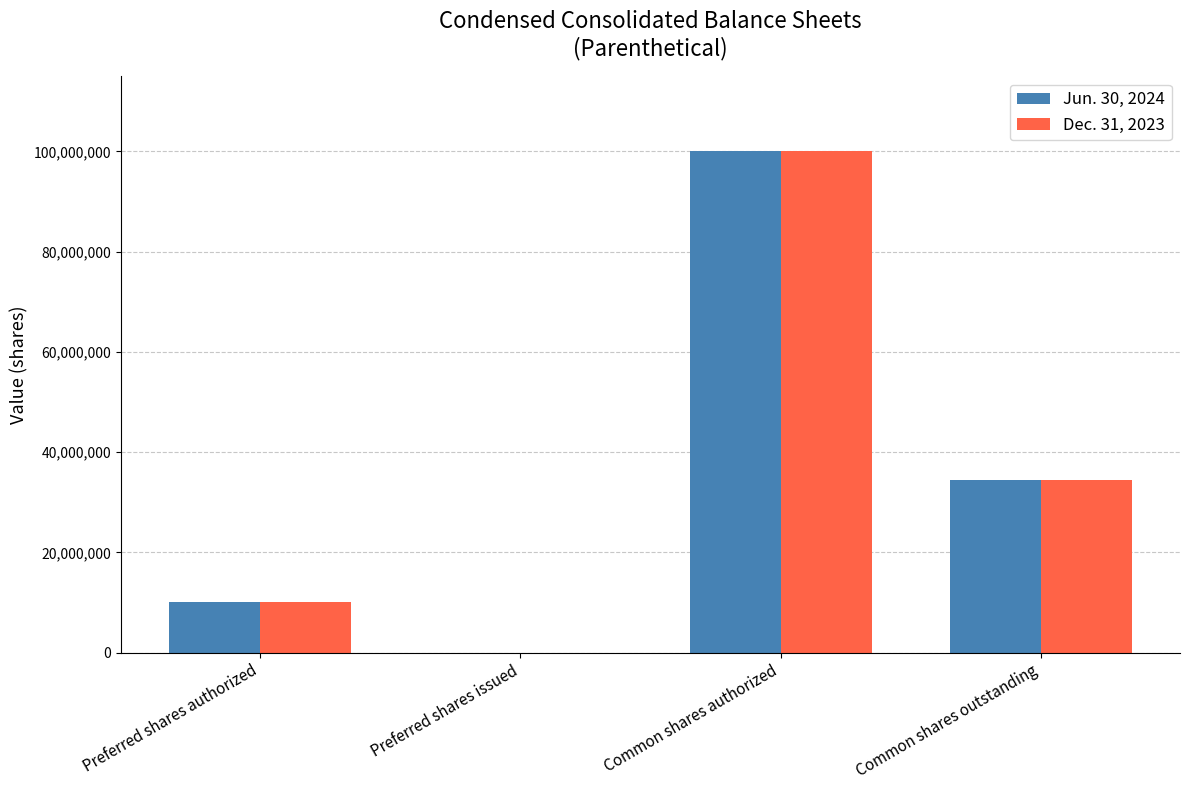

Is it true that Jun. 30, 2024 equals 0 at Preferred shares issued?

True